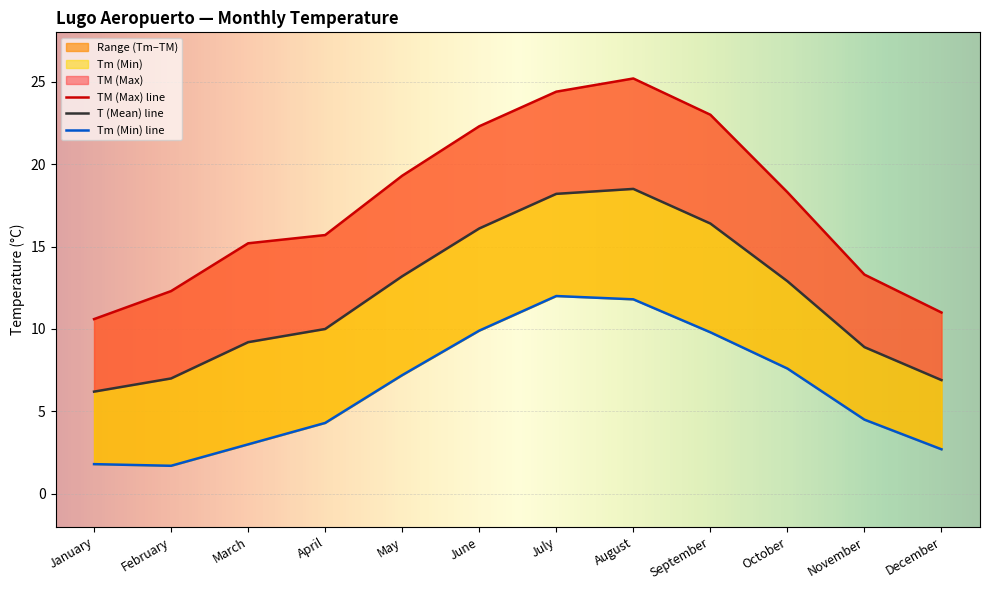

What is the average value of the TM (Max) series?

17.6